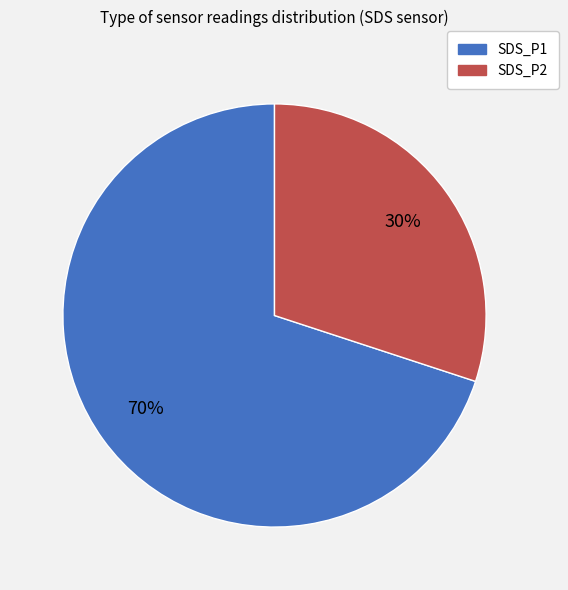

Approximately how many times larger is the value at SDS_P1 compared to SDS_P2?

2.3